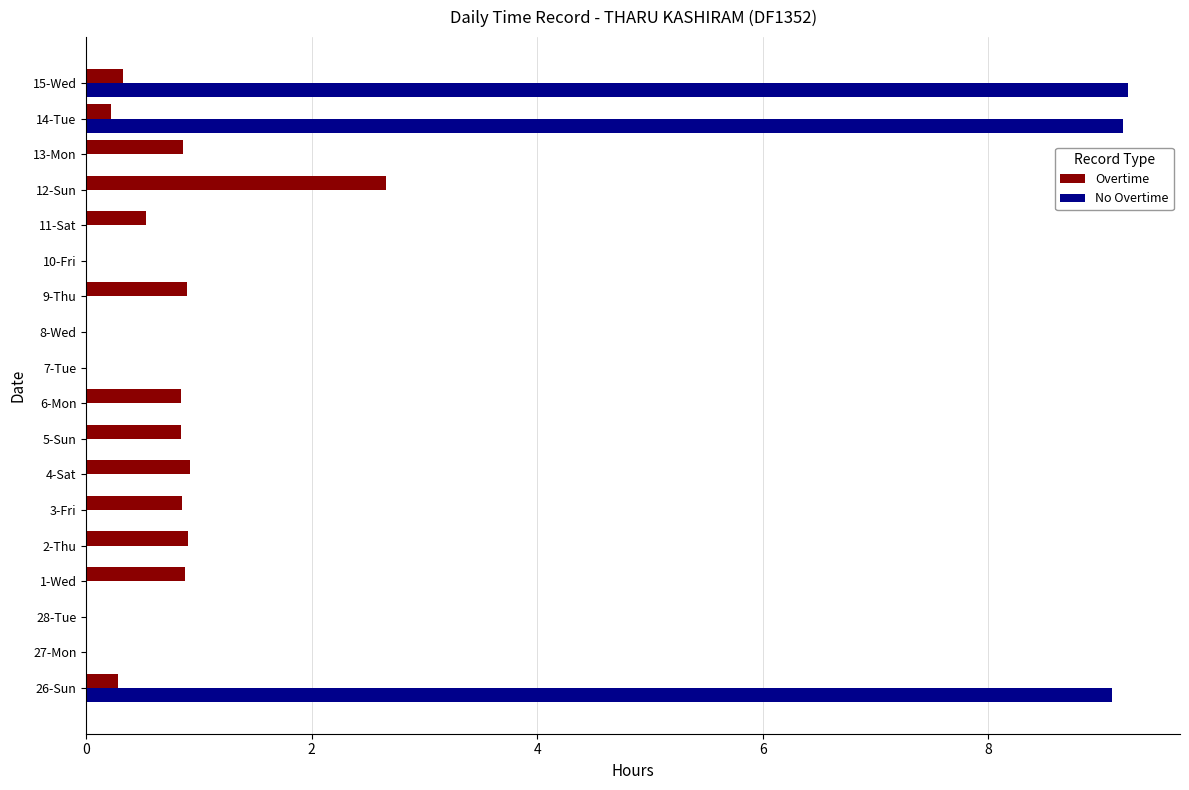

What is the highest value of the No Overtime series?

9.2